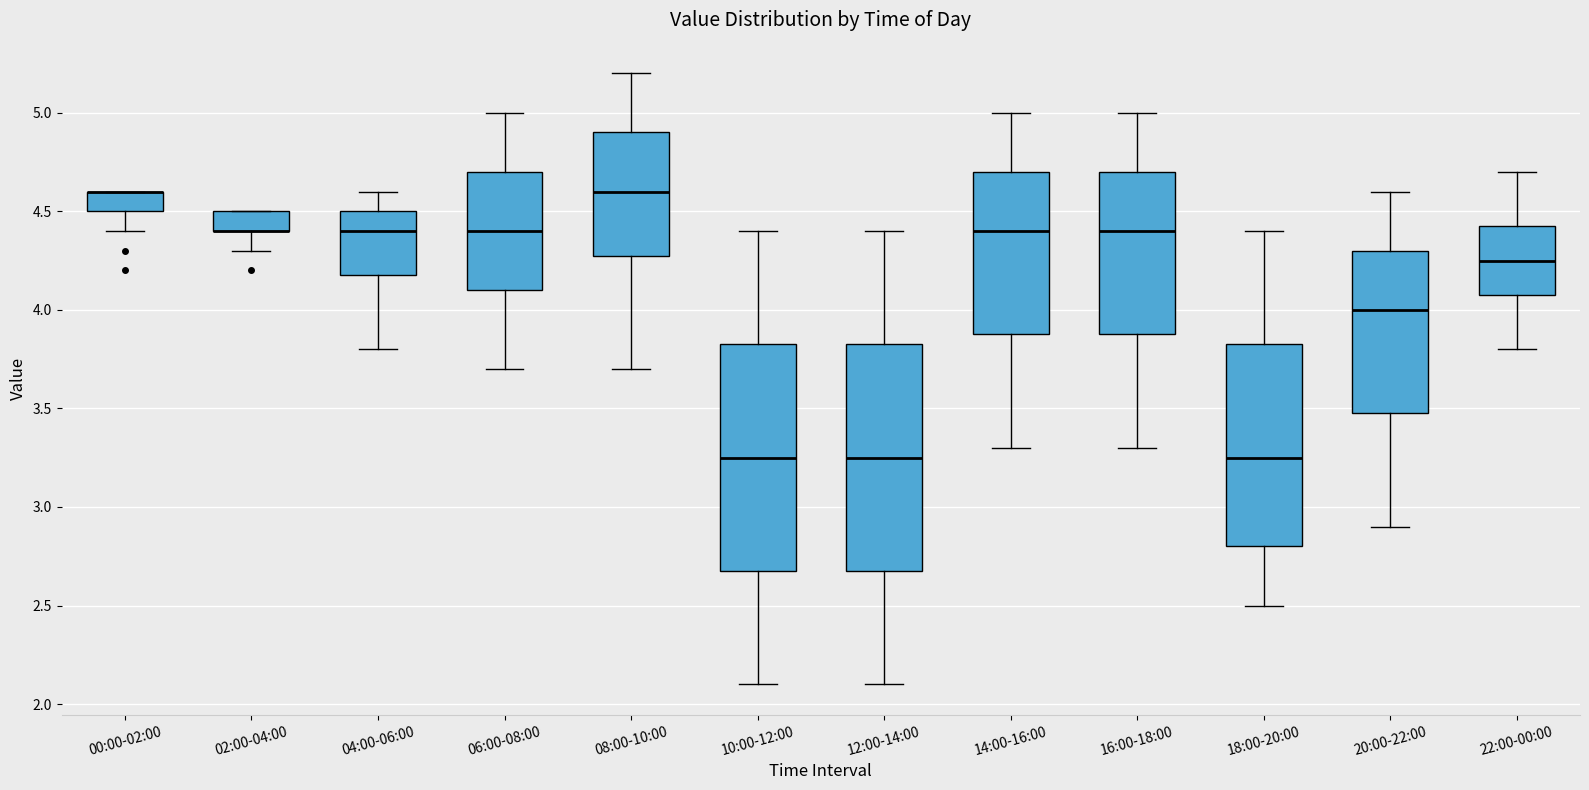

Reading left to right, transcribe this box plot: for each box, give where its median line is, the range the box spans, and where its two whiskers end, as read against the y-axis. The values are not printed on the chart, so give them approximately, as read against the axis.

00:00-02:00: median 4.60 (drawn on the box's upper edge), box 4.50 to 4.60, whiskers 4.40 to 4.60
02:00-04:00: median 4.40 (drawn on the box's lower edge), box 4.40 to 4.50, whiskers 4.30 to 4.50
04:00-06:00: median 4.40, box 4.20 to 4.50, whiskers 3.80 to 4.60
06:00-08:00: median 4.40, box 4.10 to 4.70, whiskers 3.70 to 5.00
08:00-10:00: median 4.60, box 4.30 to 4.90, whiskers 3.70 to 5.20
10:00-12:00: median 3.25, box 2.70 to 3.85, whiskers 2.10 to 4.40
12:00-14:00: median 3.25, box 2.70 to 3.85, whiskers 2.10 to 4.40
14:00-16:00: median 4.40, box 3.90 to 4.70, whiskers 3.30 to 5.00
16:00-18:00: median 4.40, box 3.90 to 4.70, whiskers 3.30 to 5.00
18:00-20:00: median 3.25, box 2.80 to 3.85, whiskers 2.50 to 4.40
20:00-22:00: median 4.00, box 3.50 to 4.30, whiskers 2.90 to 4.60
22:00-00:00: median 4.25, box 4.10 to 4.45, whiskers 3.80 to 4.70